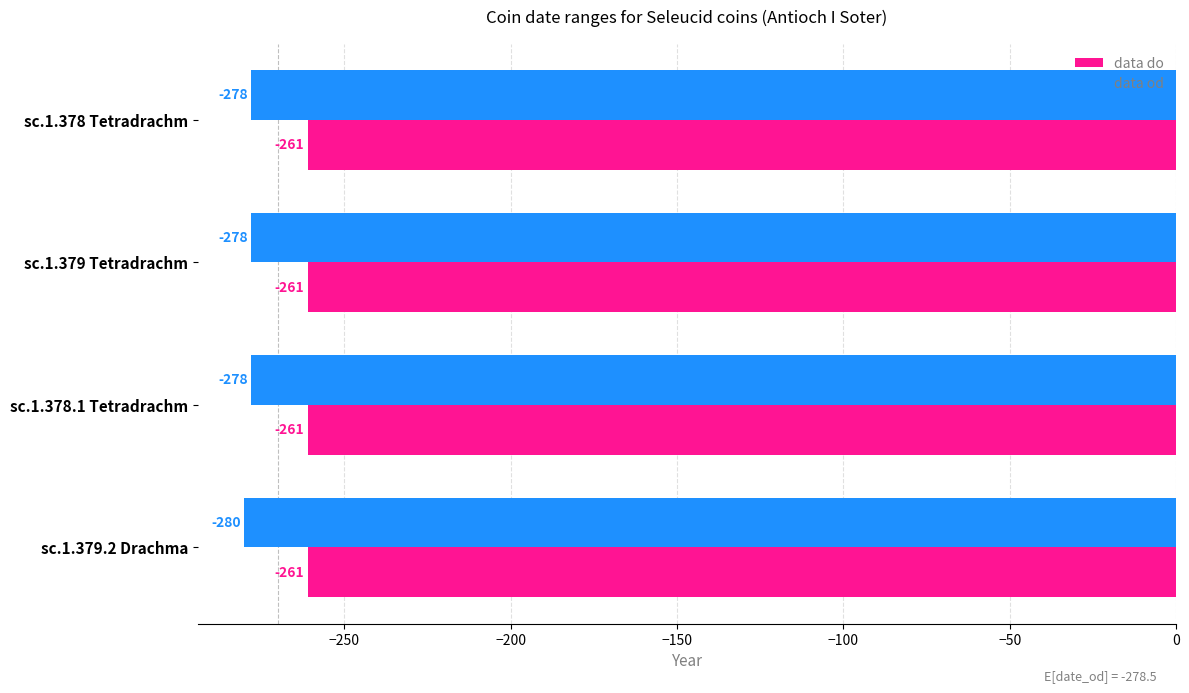

Rank the series by their maximum value, from lowest to highest.

data od, data do